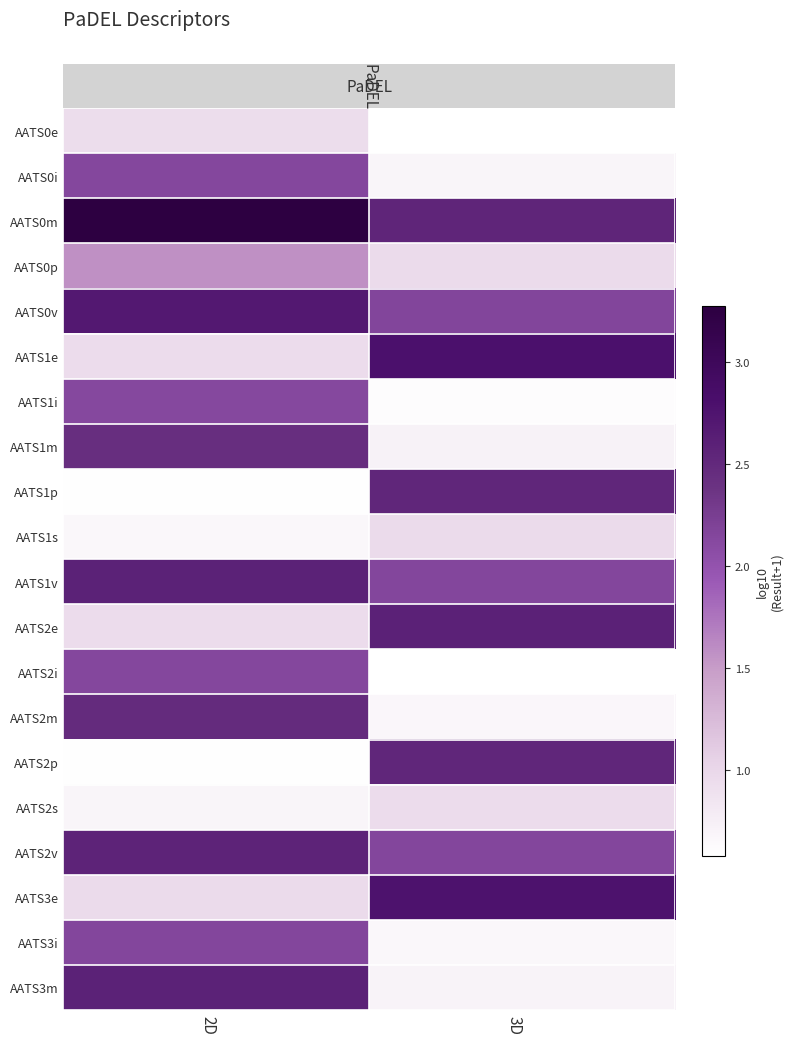

Rank the series by their maximum value, from highest to lowest.

AATS0m, AATS1e, AATS3e, AATS0v, AATS2e, AATS3m, AATS1v, AATS2v, AATS2p, AATS1p, AATS2m, AATS1m, AATS3i, AATS0i, AATS2i, AATS1i, AATS0p, AATS1s, AATS2s, AATS0e